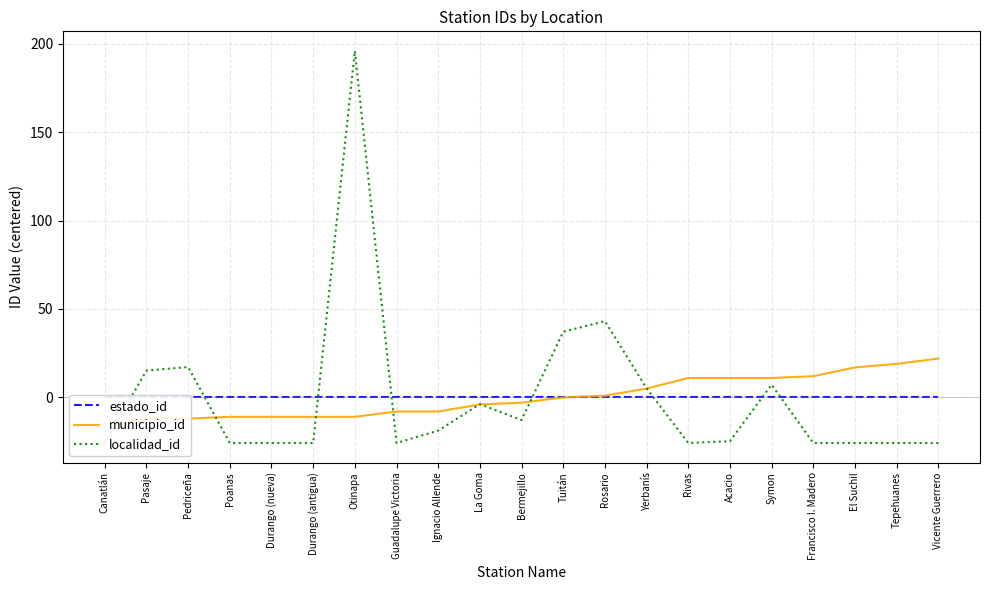

Between Pasaje and Tuitán, which series saw the biggest shift?

localidad_id